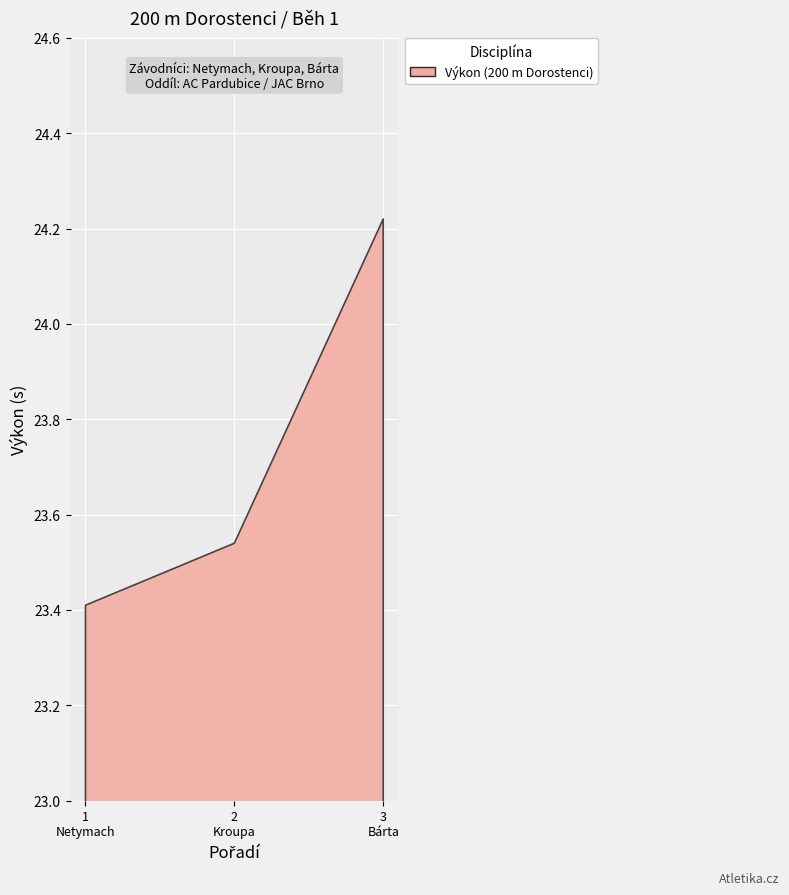

Is it true that Pořadí equals 3.0 at Bárta Tomáš (95)?

True